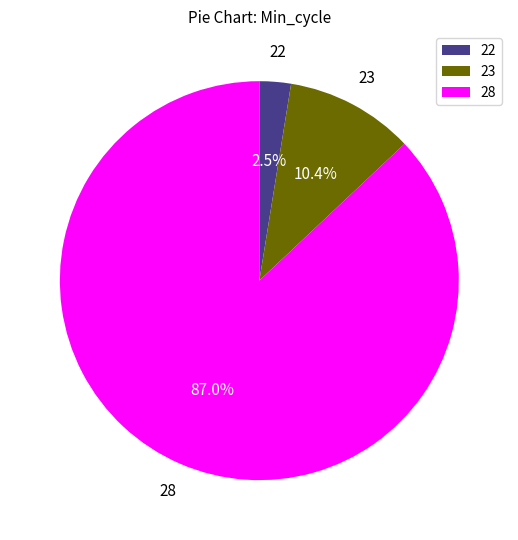

What is the smallest slice in the pie chart?

22